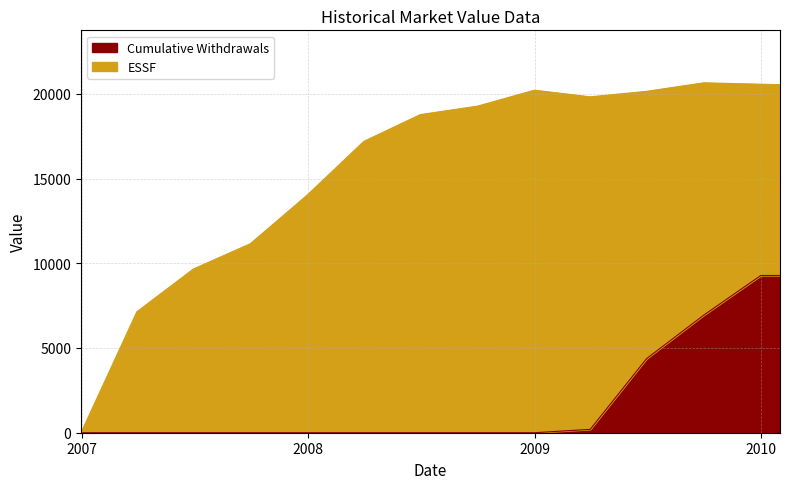

Rank the categories by value from lowest to highest.

2006-12-31, 2007-03-31, 2007-06-30, 2007-09-30, 2007-12-31, 2008-03-31, 2008-06-30, 2008-09-30, 2008-12-31, 2009-03-31, 2009-06-30, 2009-09-30, 2009-12-31, 2010-01-31